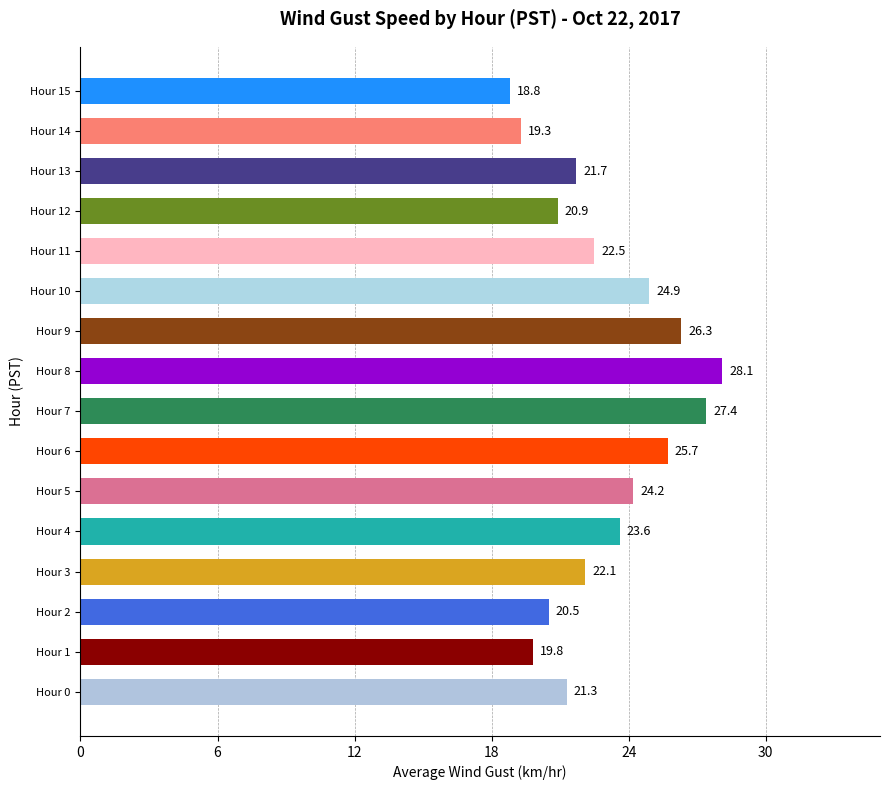

Is it true that the value at Hour 8 is 14.3?

False